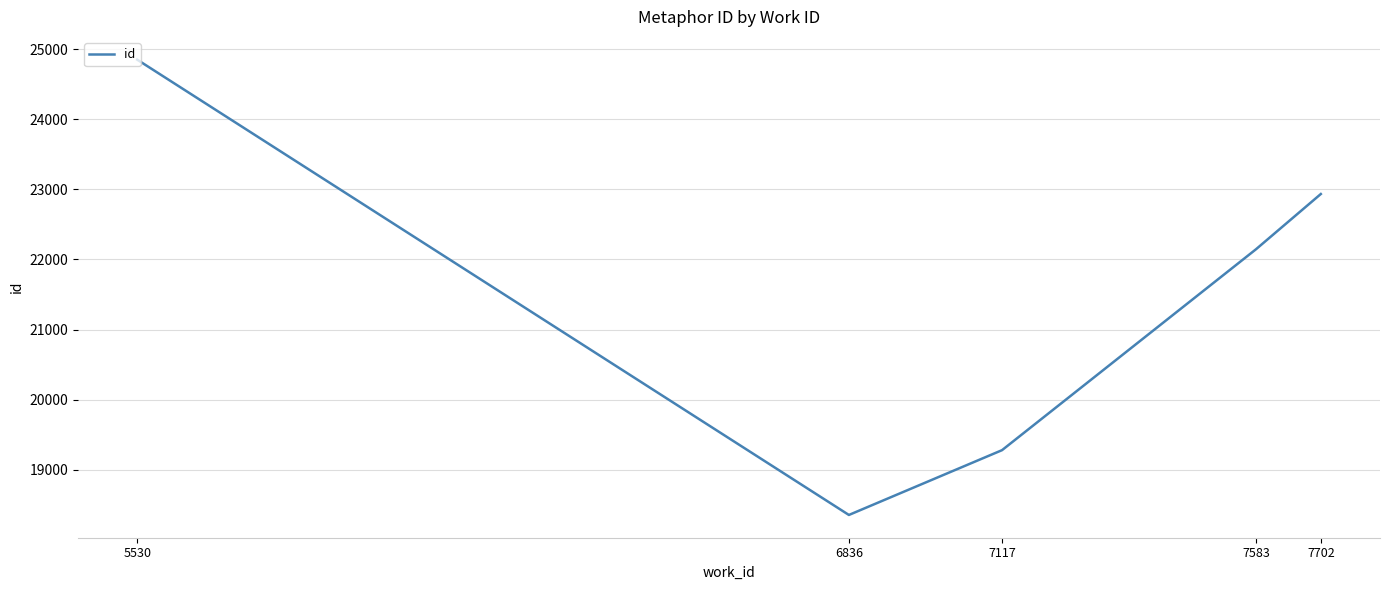

Count the number of categories in the chart.

5